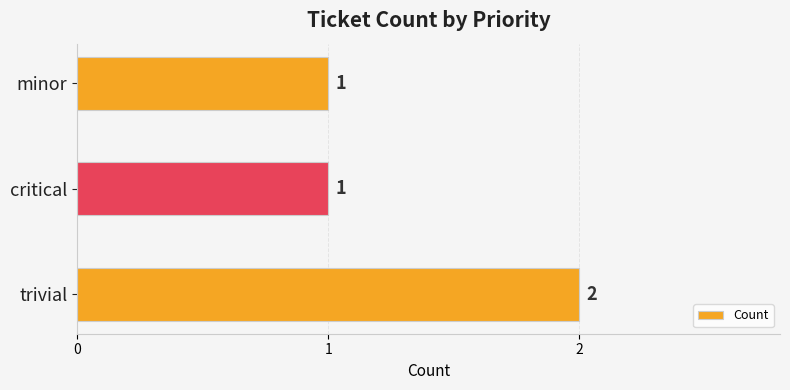

What is the sum of all values?

4